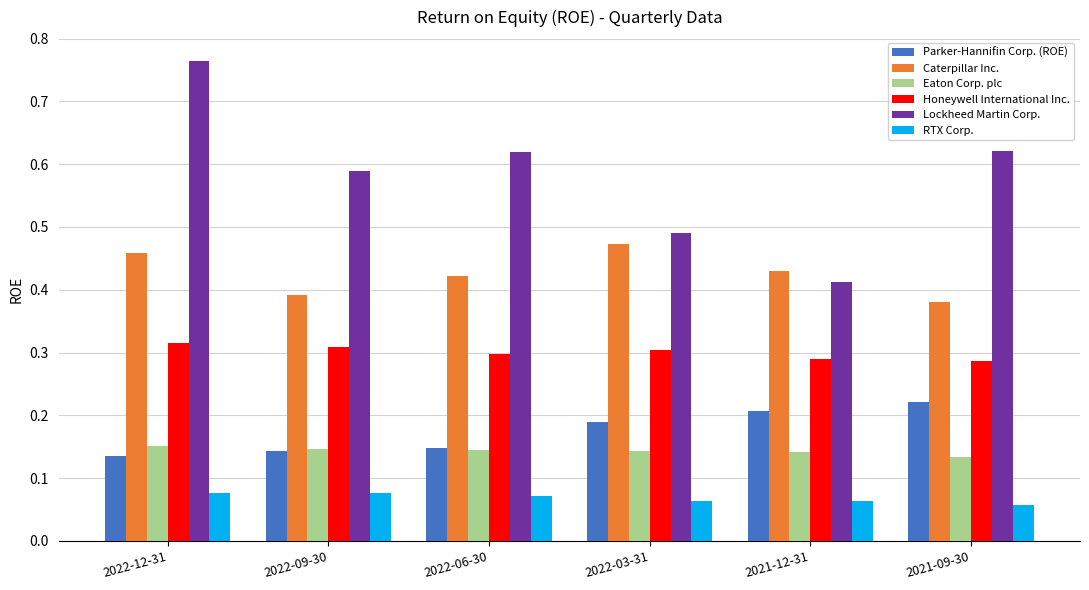

Between 2022-06-30 and 2021-12-31, which series saw the biggest shift?

Lockheed Martin Corp.